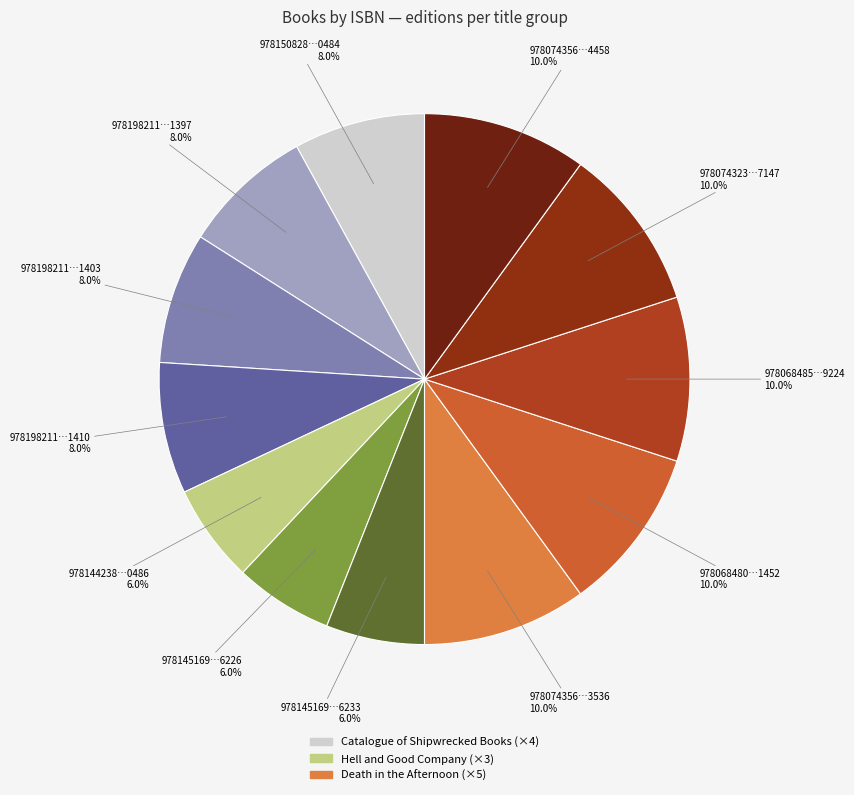

Rank the categories by value from lowest to highest.

9781442380486, 9781451696226, 9781451696233, 9781508280484, 9781982111397, 9781982111403, 9781982111410, 9780743563536, 9780684801452, 9780684859224, 9780743237147, 9780743564458